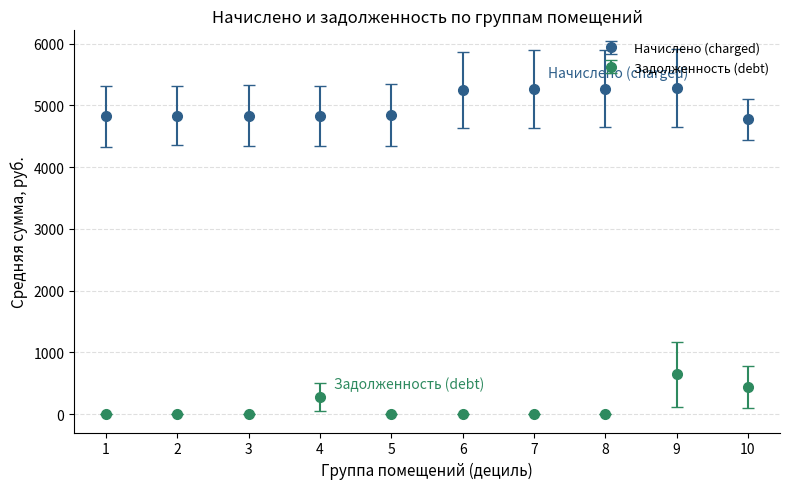

What is the difference between the highest and lowest values at 10?

4326.6